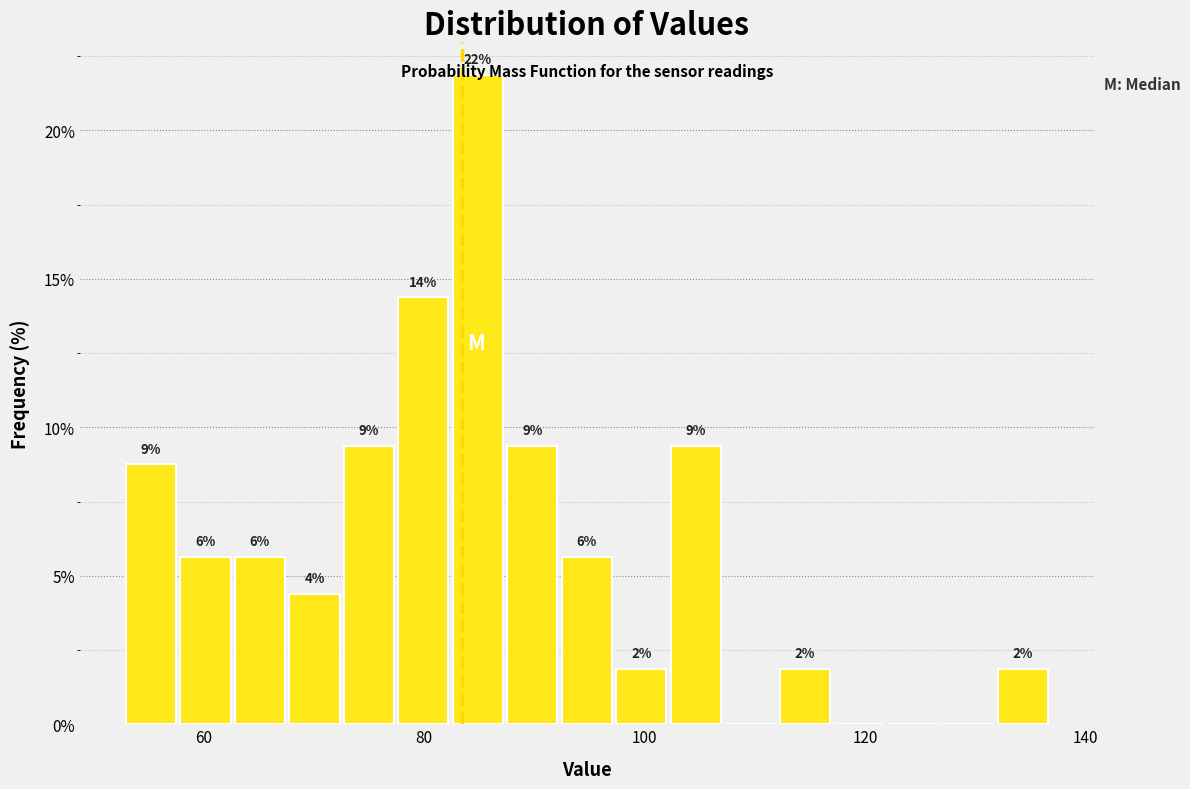

Read against the x-axis, roughly where is the centre of the tallest bar?

84